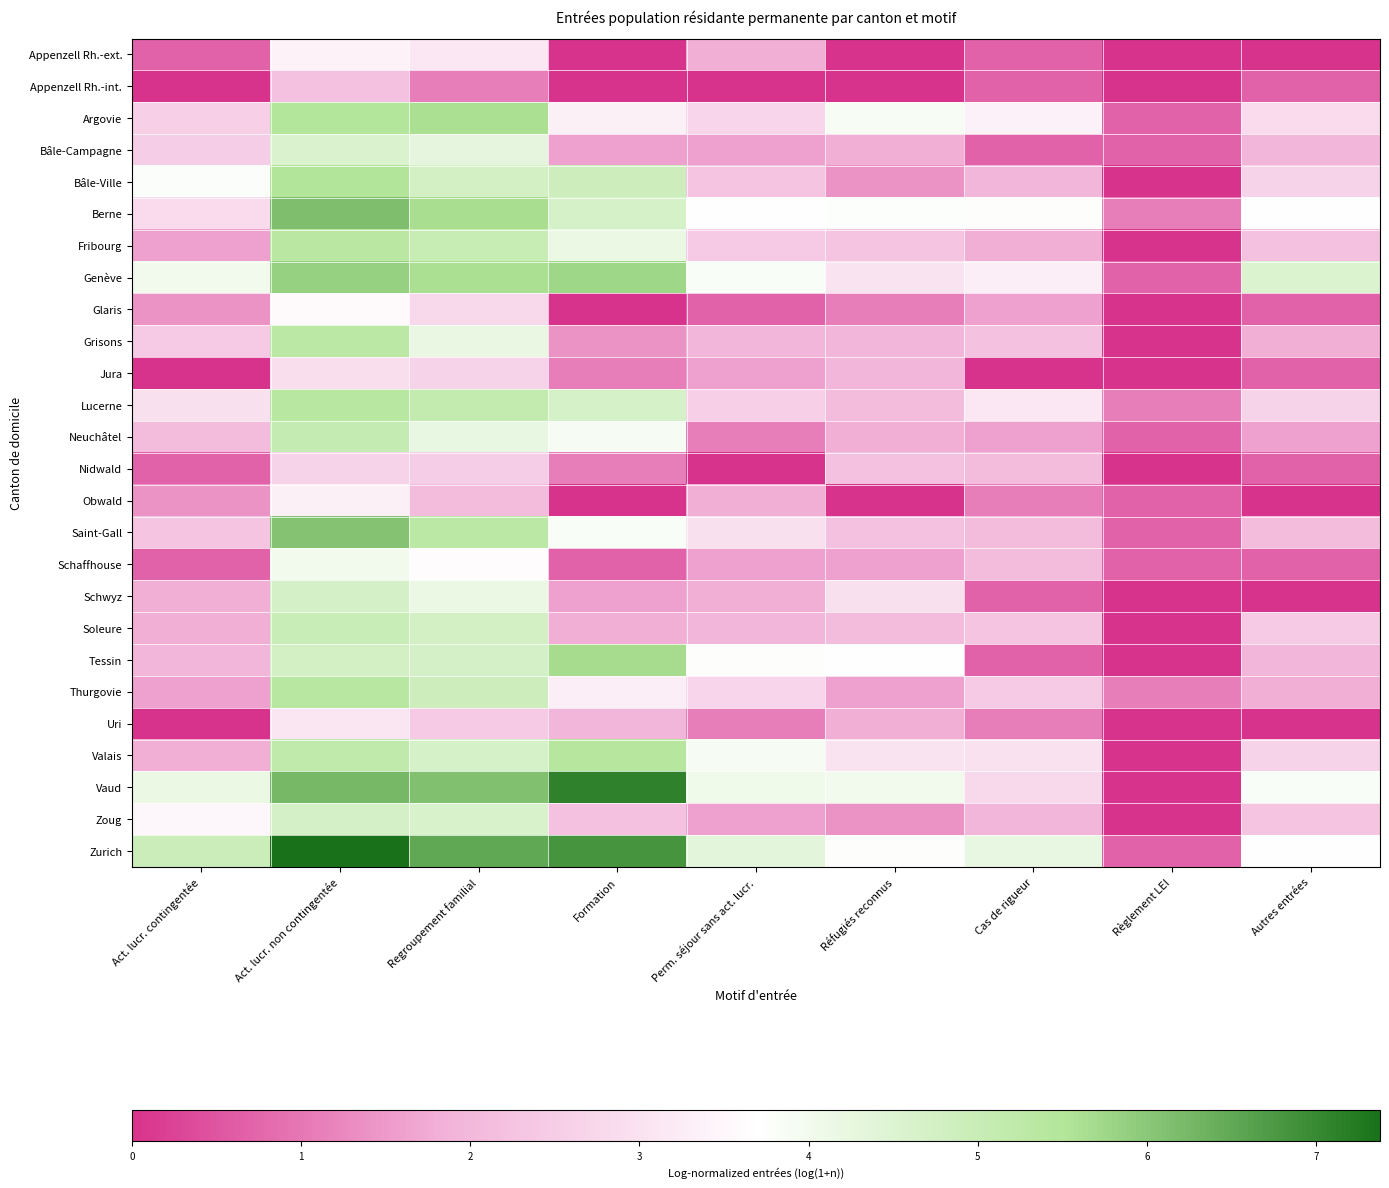

What is the total value across all series at Autres entrées?

48.1